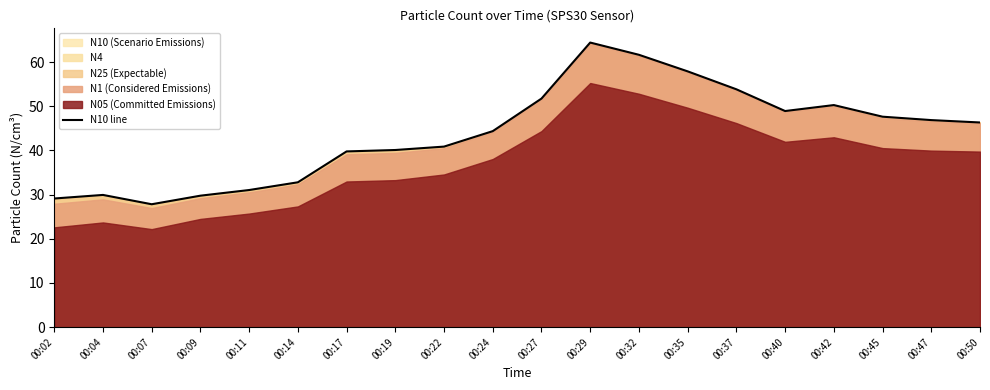

How many lines are shown in the chart?

1